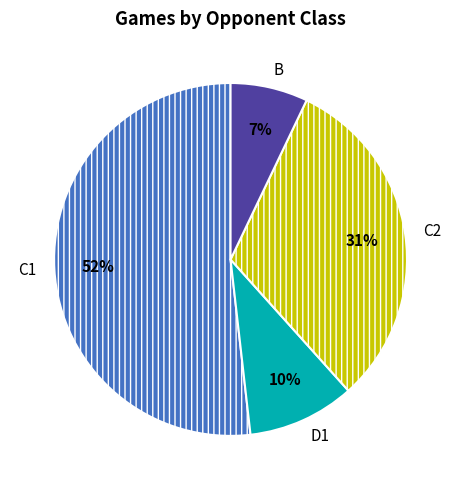

What is the smallest slice in the pie chart?

B